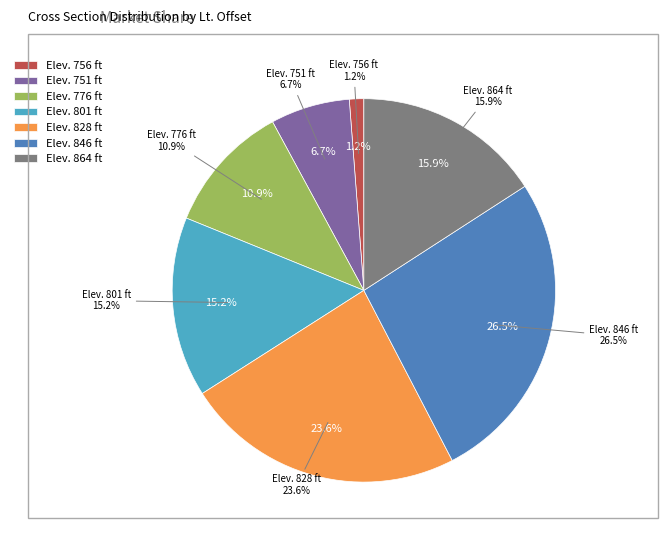

Does any single category account for the majority?

No